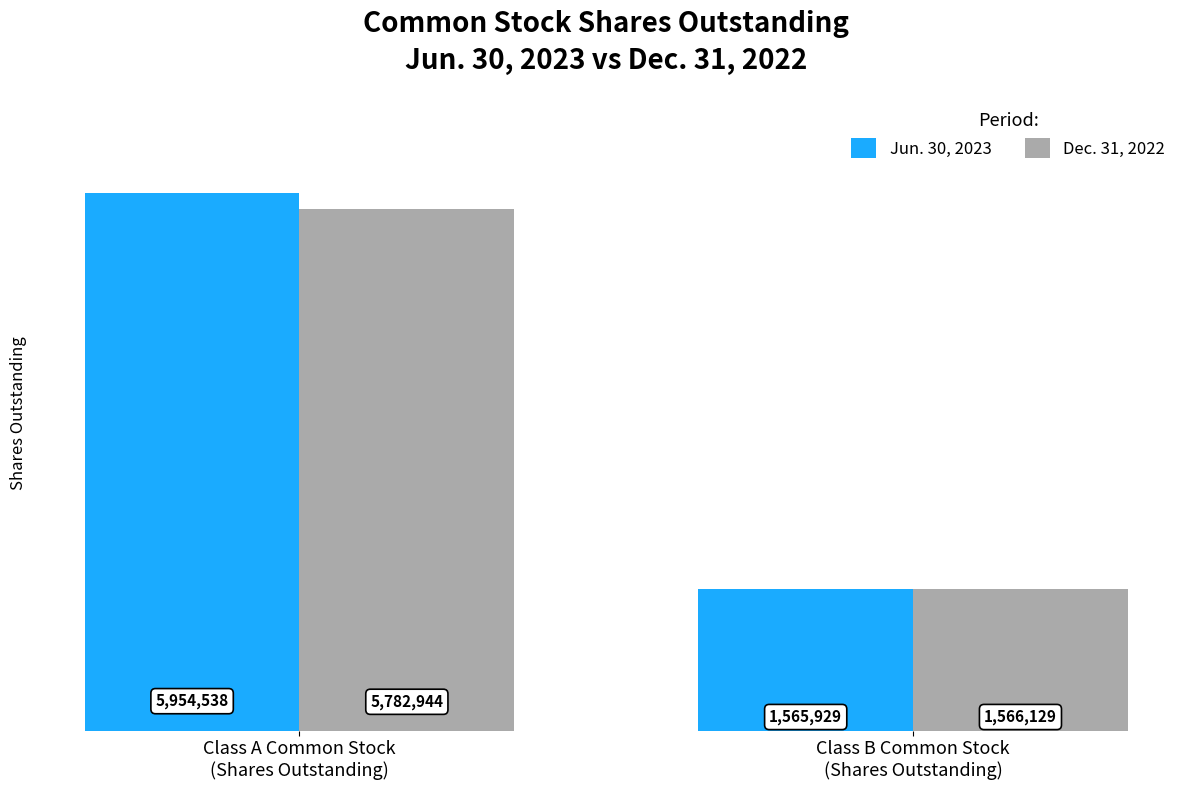

Between Class A Common Stock
(Shares Outstanding) and Class B Common Stock
(Shares Outstanding), which series saw the biggest shift?

Jun. 30, 2023